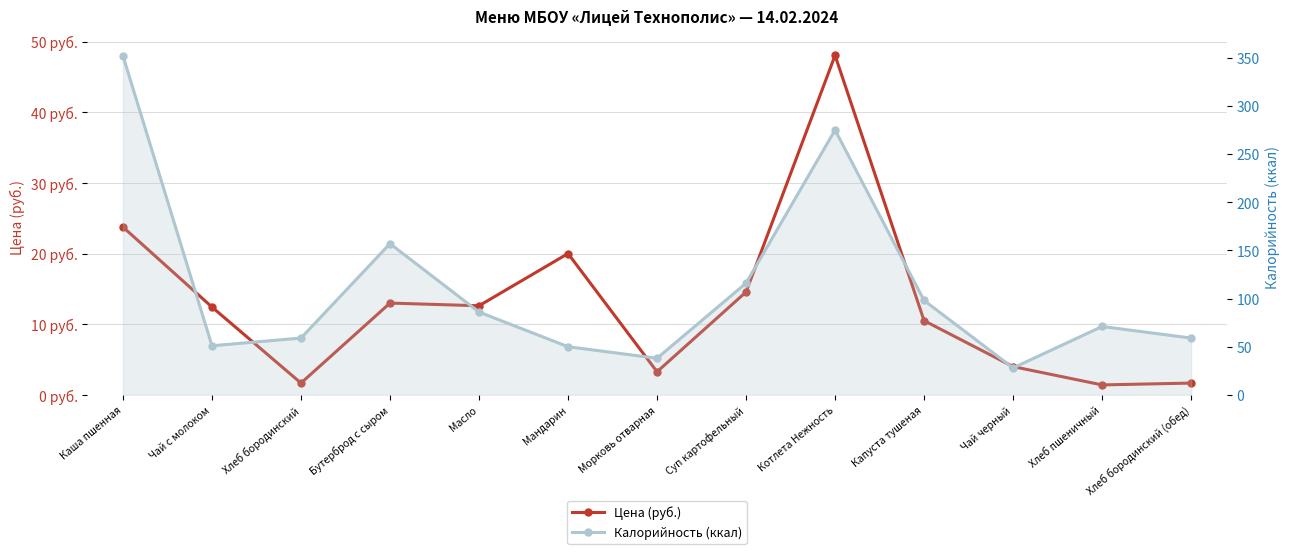

Which series has the largest range (max minus min)?

Калорийность (ккал)